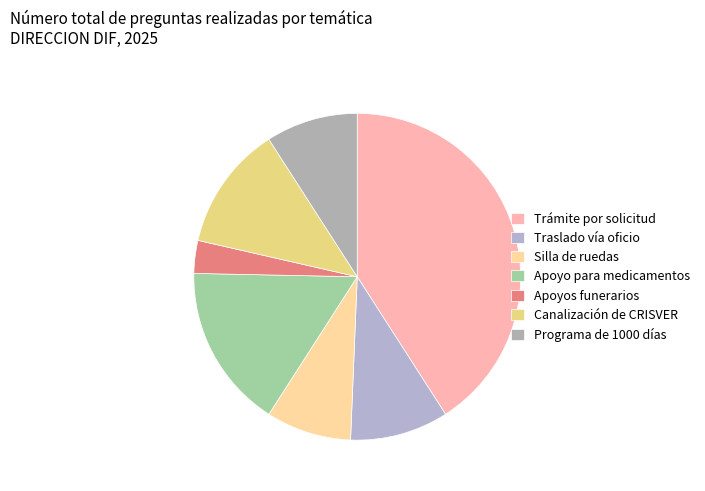

Does any single category account for the majority?

No